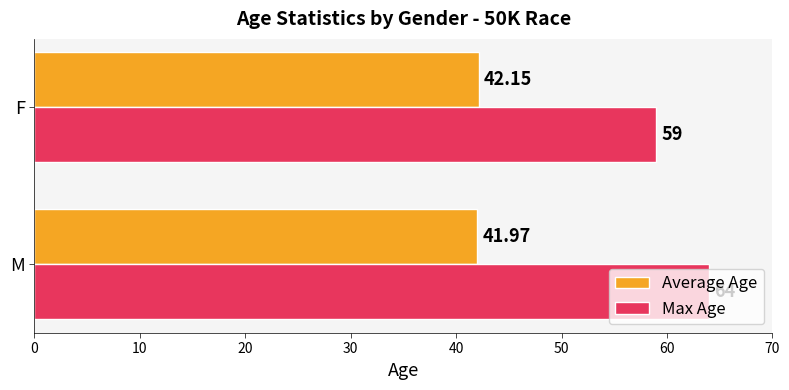

Between M and F, which series saw the biggest shift?

Max Age